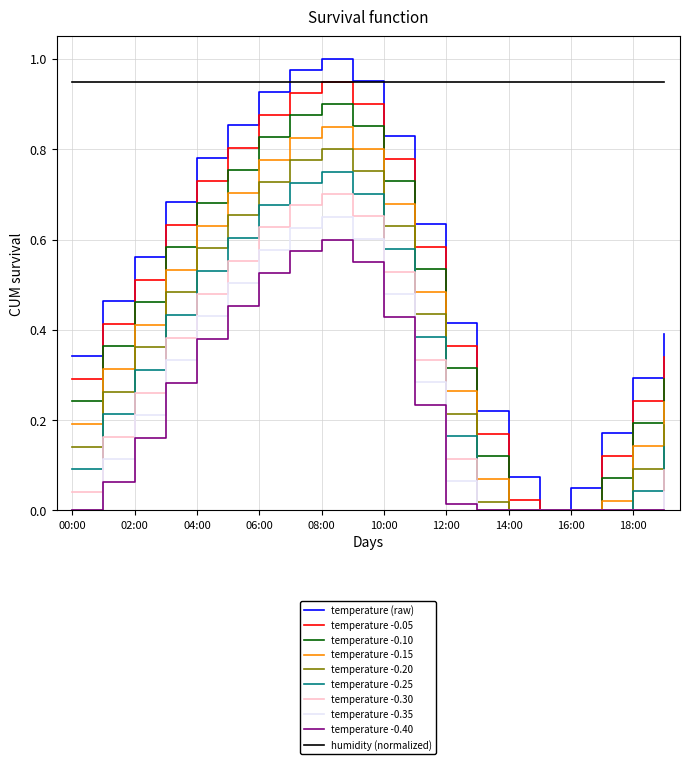

Which series has the largest total across all categories?

humidity (normalized)